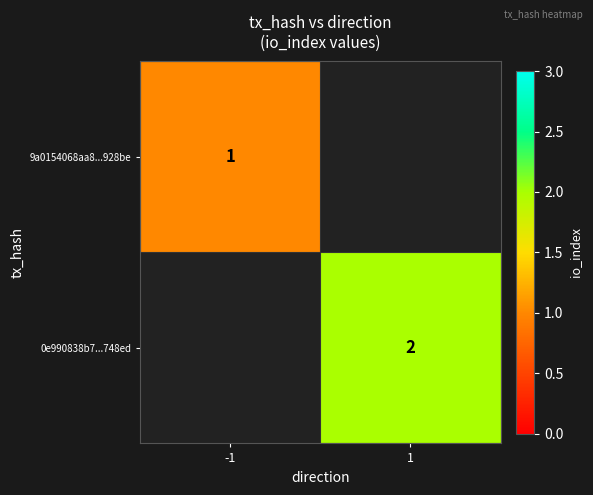

Is the value of 0e990838b7...748ed at 1 greater than the value of 9a0154068aa8...928be at -1?

Yes